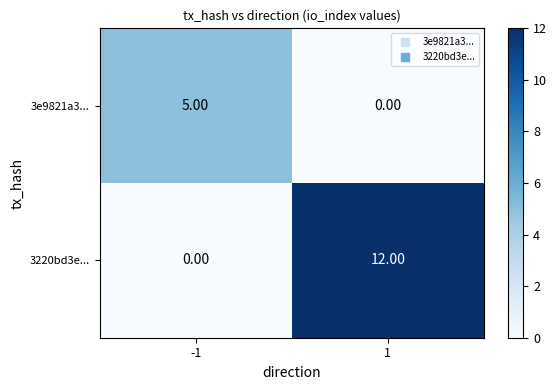

Which series changed the most between -1 and 1?

3220bd3e...